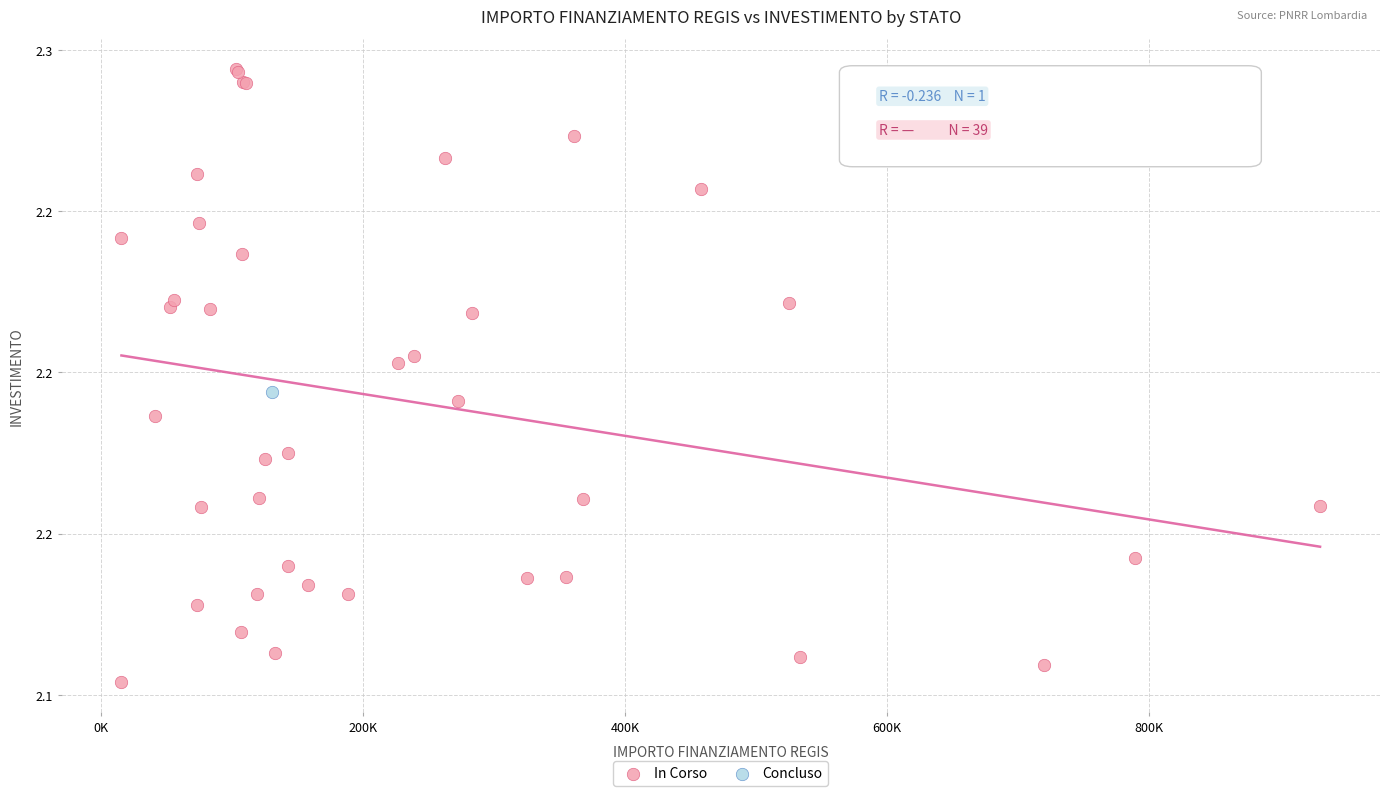

What are all the series names shown in the legend?

In Corso, Concluso